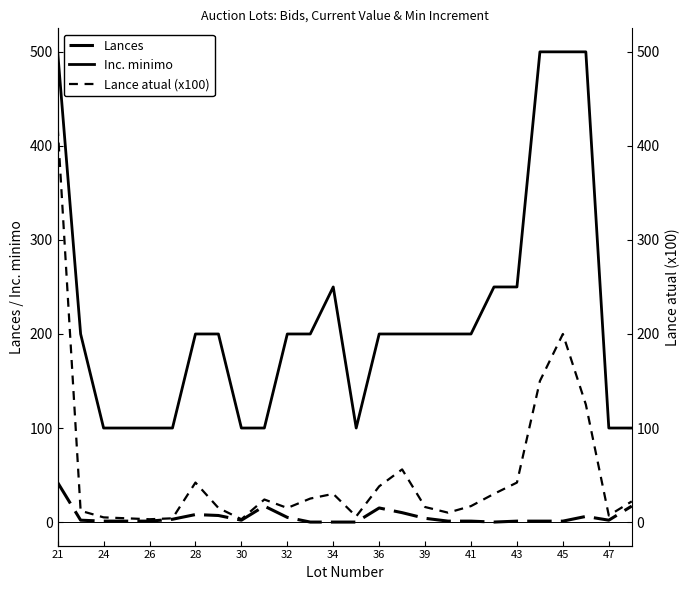

At which category does Lance atual (x100) reach its first local valley?

26